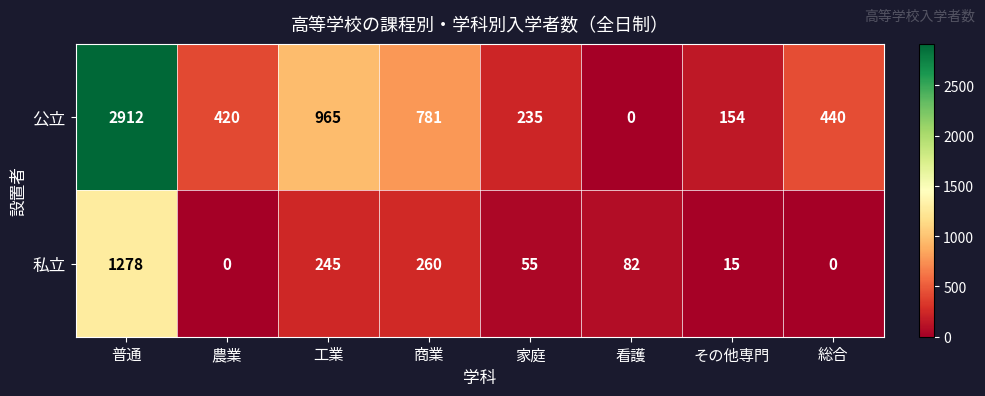

Reading left to right, transcribe all the data shown in this chart.

公立: 2912	420	965	781	235	0	154	440
私立: 1278	0	245	260	55	82	15	0